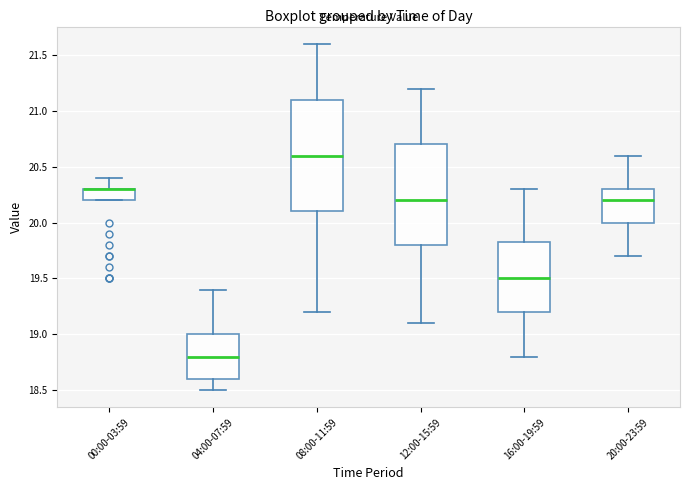

Reading left to right, transcribe this box plot: for each box, give where its median line is, the range the box spans, and where its two whiskers end, as read against the y-axis. The values are not printed on the chart, so give them approximately, as read against the axis.

00:00-03:59: median 20.30 (drawn on the box's upper edge), box 20.20 to 20.30, whiskers 20.20 to 20.40
04:00-07:59: median 18.80, box 18.60 to 19.00, whiskers 18.50 to 19.40
08:00-11:59: median 20.60, box 20.10 to 21.10, whiskers 19.20 to 21.60
12:00-15:59: median 20.20, box 19.80 to 20.70, whiskers 19.10 to 21.20
16:00-19:59: median 19.50, box 19.20 to 19.85, whiskers 18.80 to 20.30
20:00-23:59: median 20.20, box 20.00 to 20.30, whiskers 19.70 to 20.60